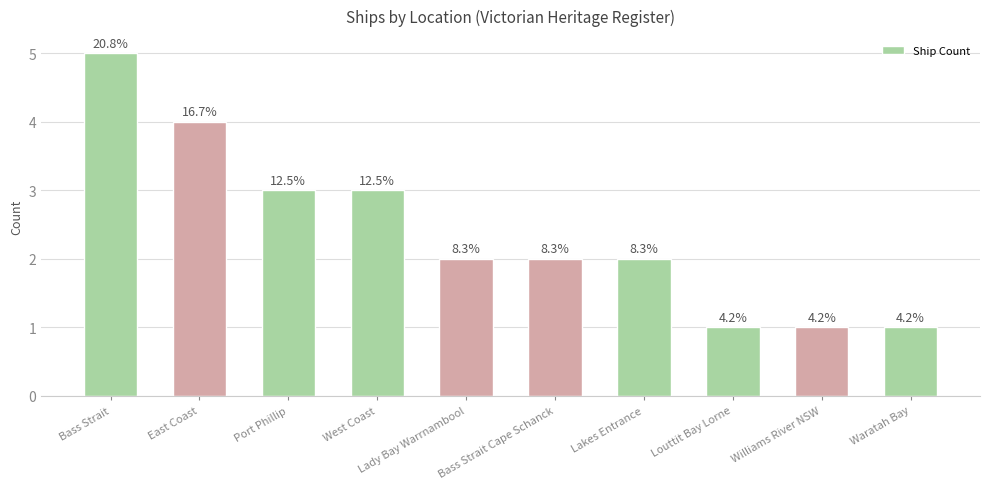

Are the bars horizontal?

No